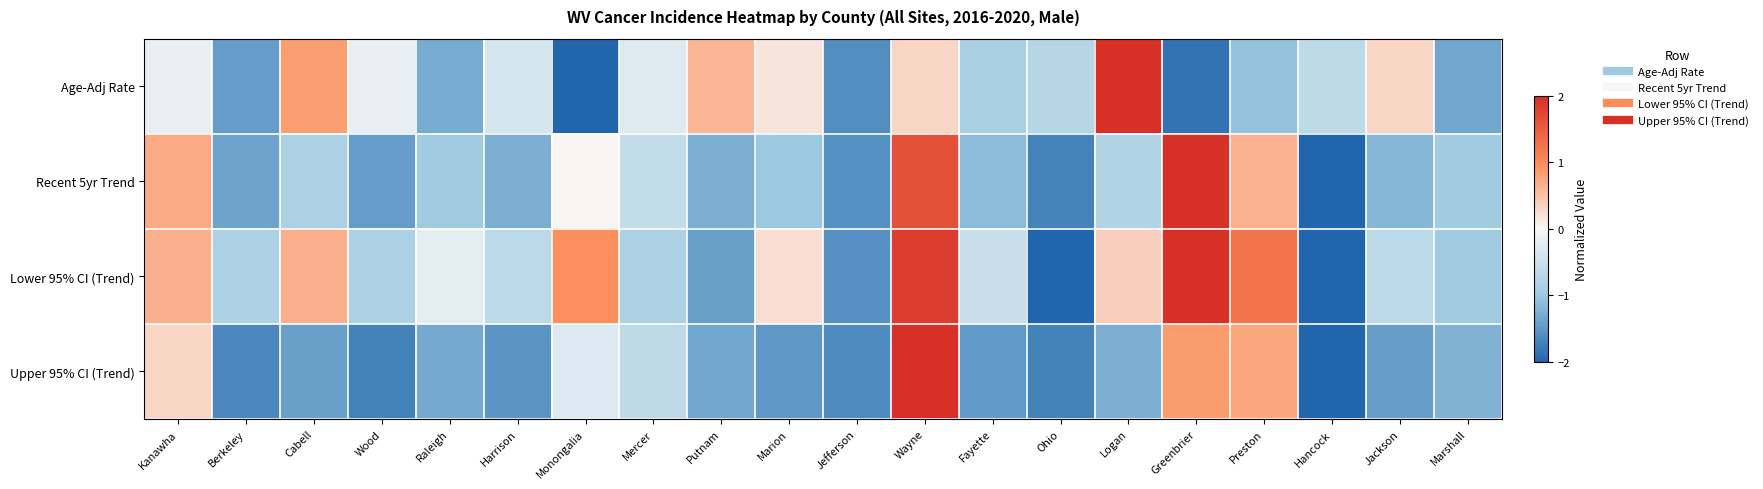

List the series in order of their peak value, lowest first.

Age-Adj Rate, Recent 5yr Trend, Lower 95% CI (Trend), Upper 95% CI (Trend)